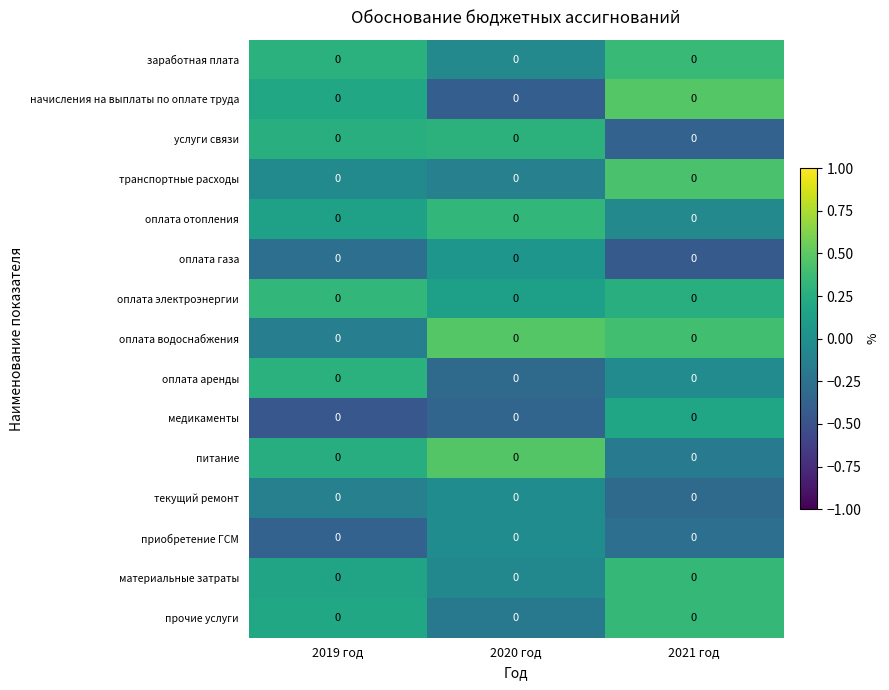

What is the difference between the maximum and minimum values in the материальные затраты series?

0.4